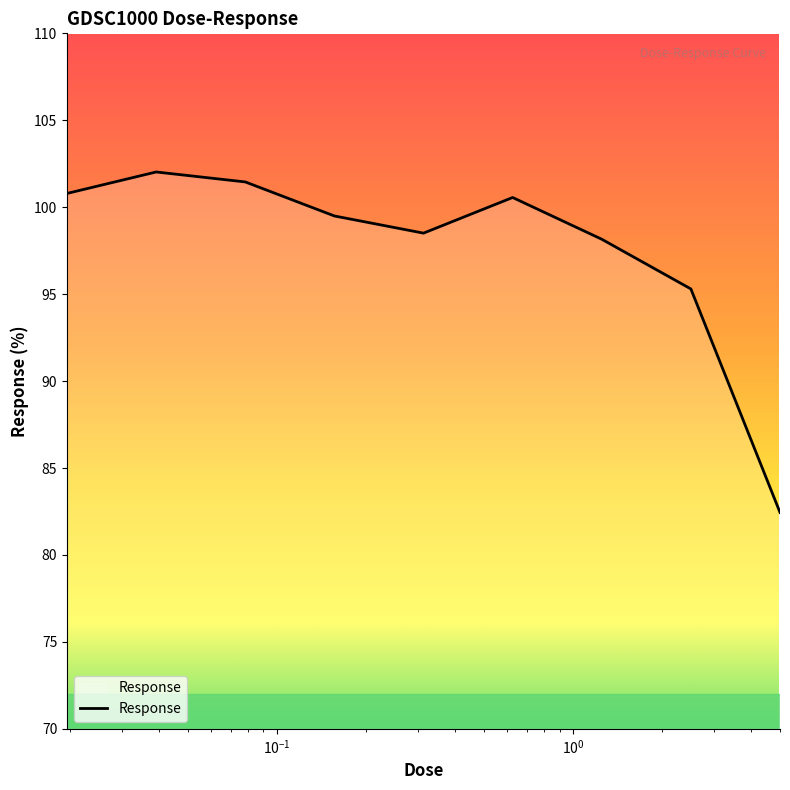

Is this an area chart (filled region under the line)?

No